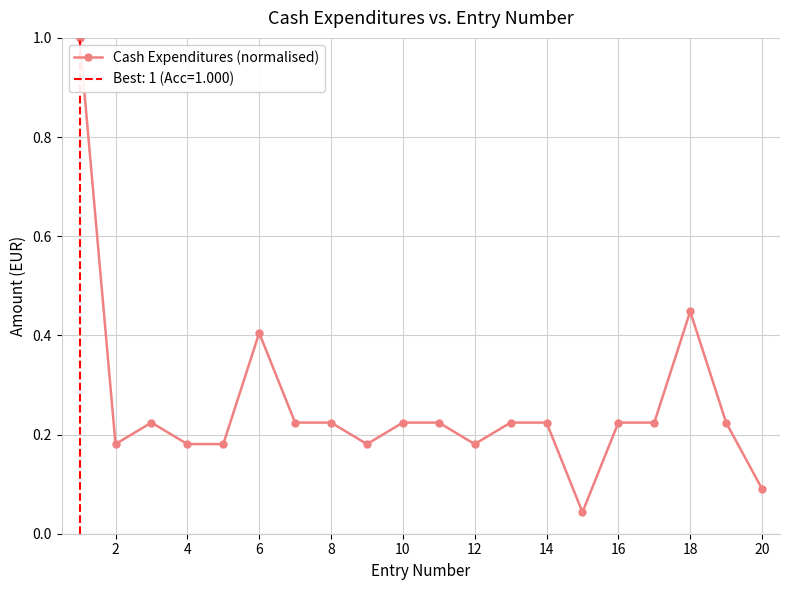

True or false: there are more than 2 points higher than both neighbors.

True